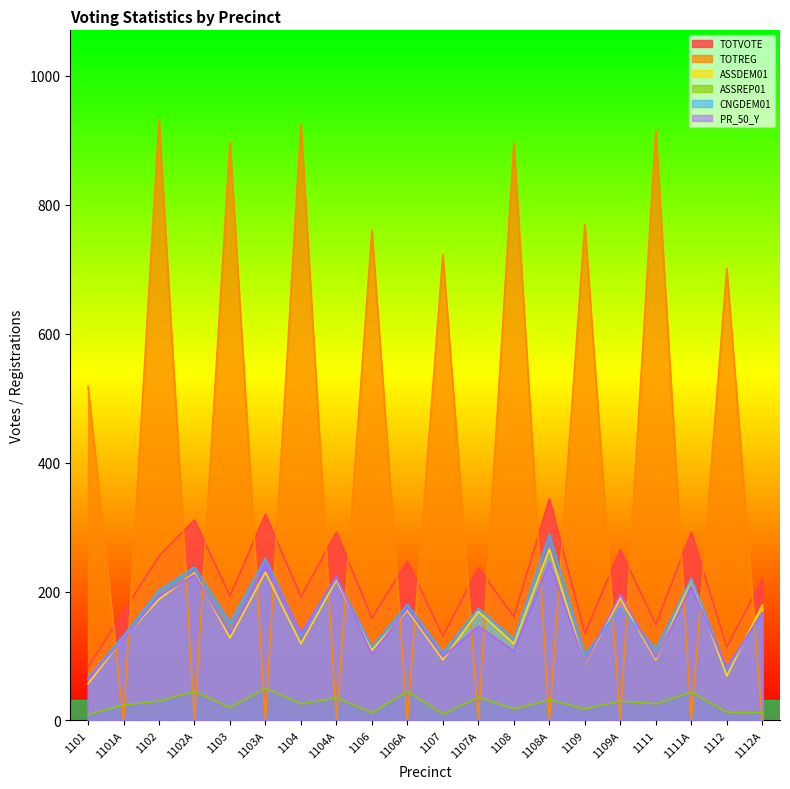

What is the label of the 11th point from the right?

1106A